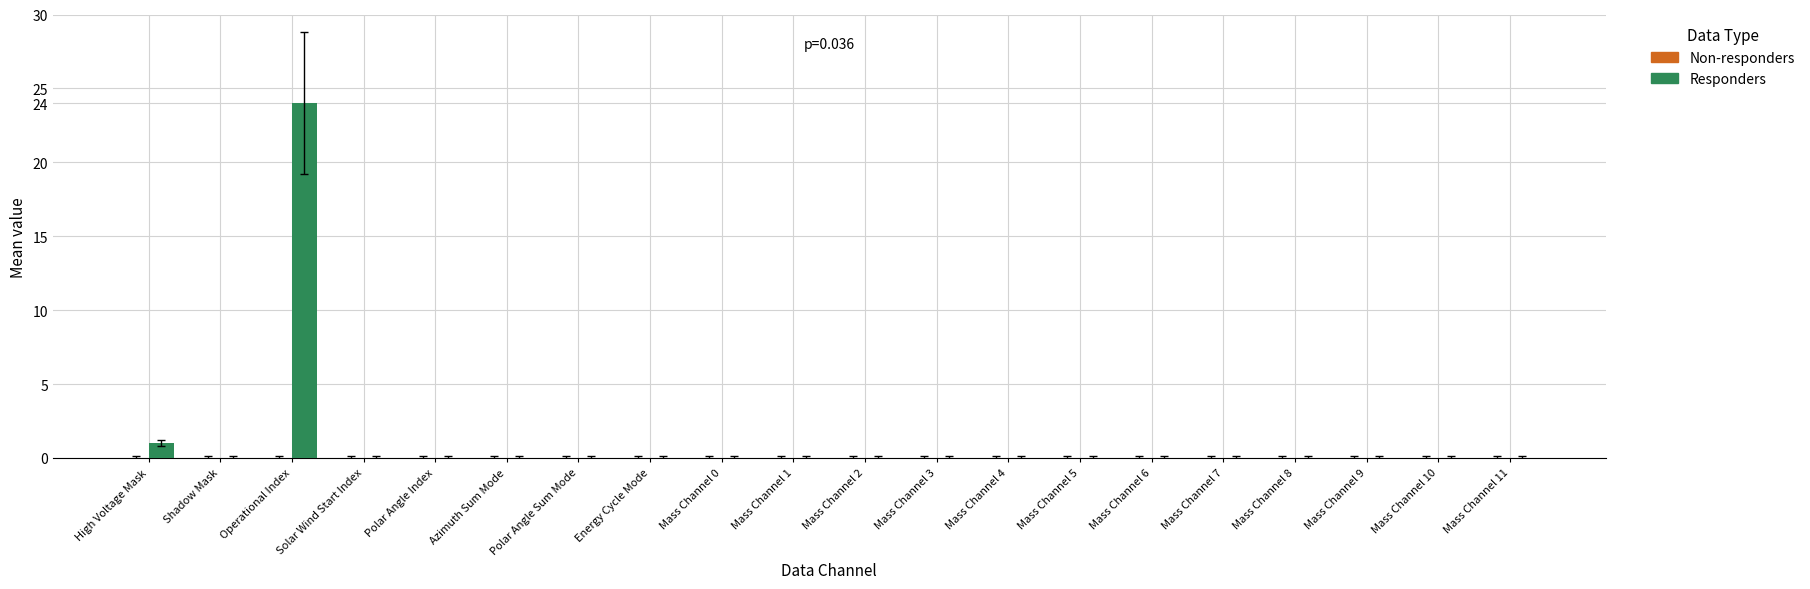

Where is the data nearest to the value 12?

High Voltage Mask